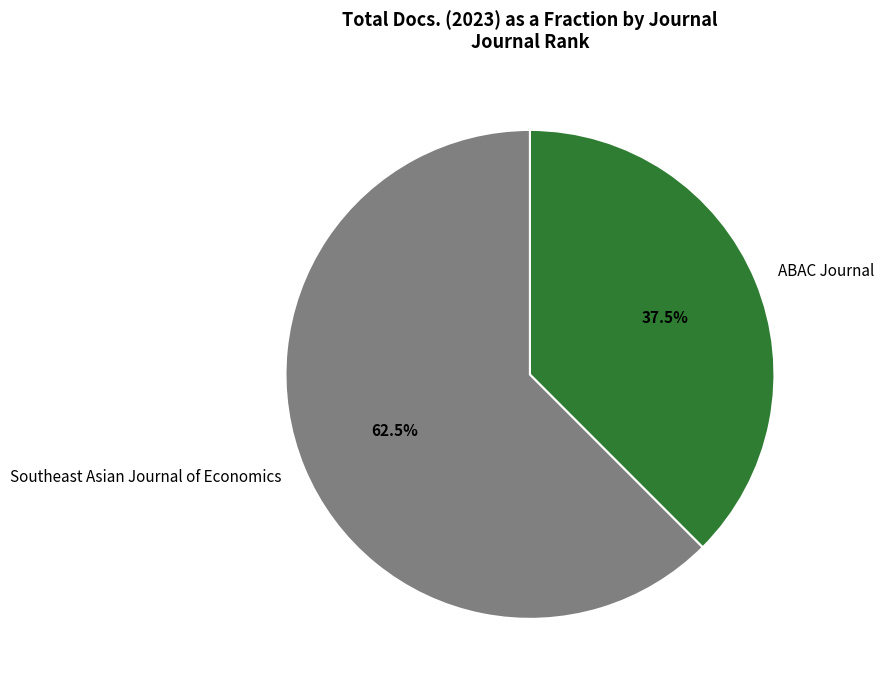

Is there any slice that represents more than half of the pie?

Yes